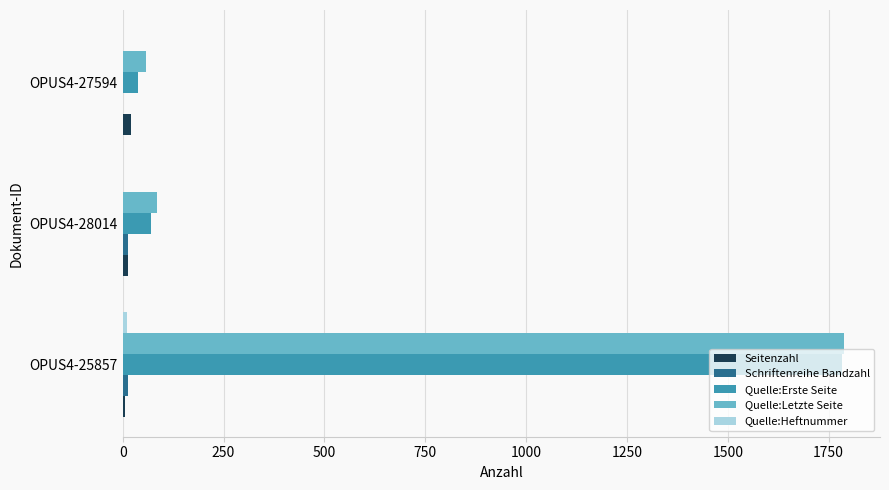

Which series changed the most between OPUS4-25857 and OPUS4-28014?

Quelle:Erste Seite